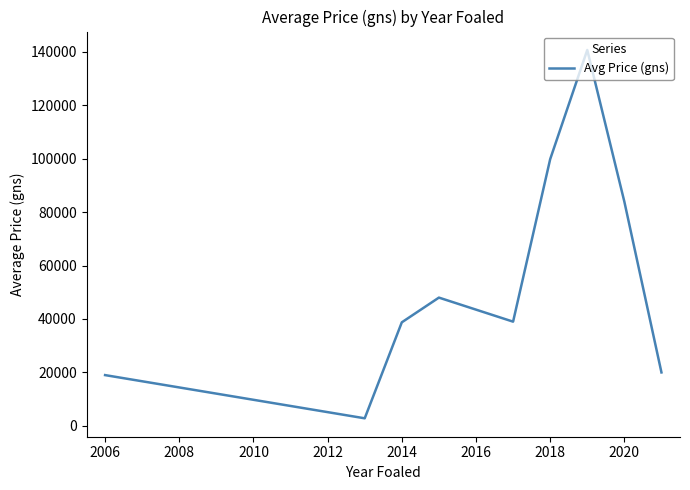

What is the greatest value displayed?

140666.7